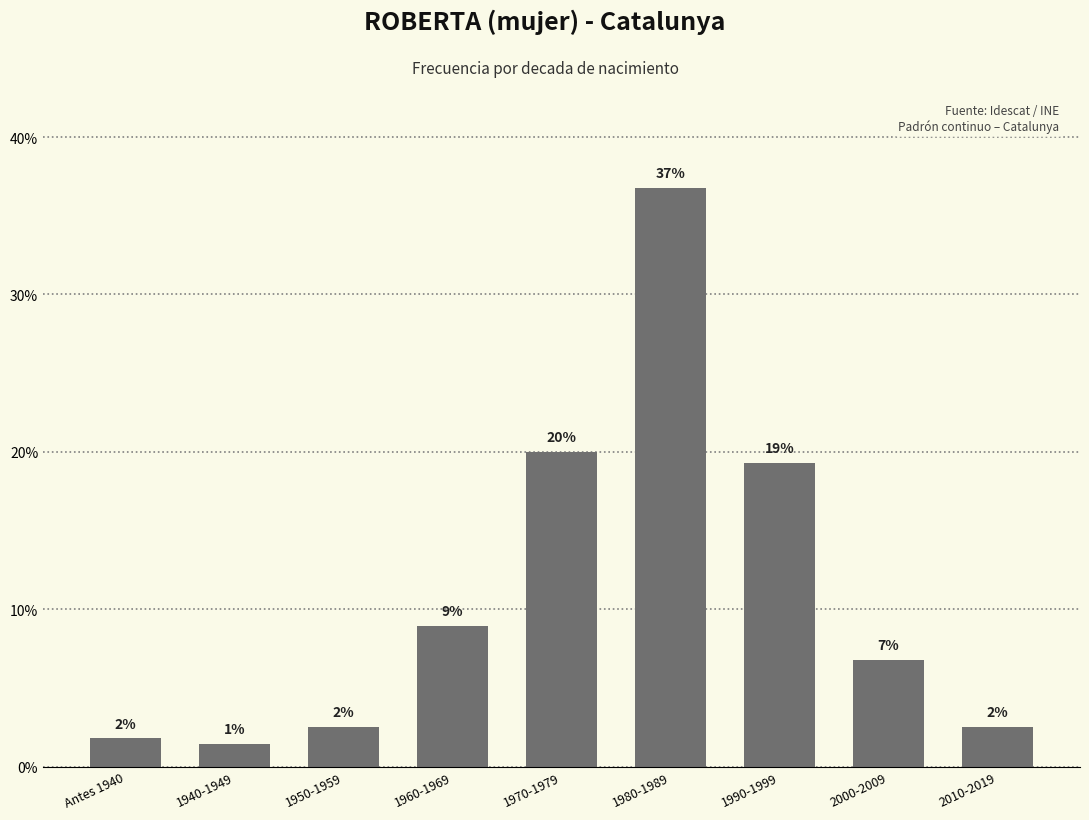

The value at 1970-1979 is 20.0. True or false?

True